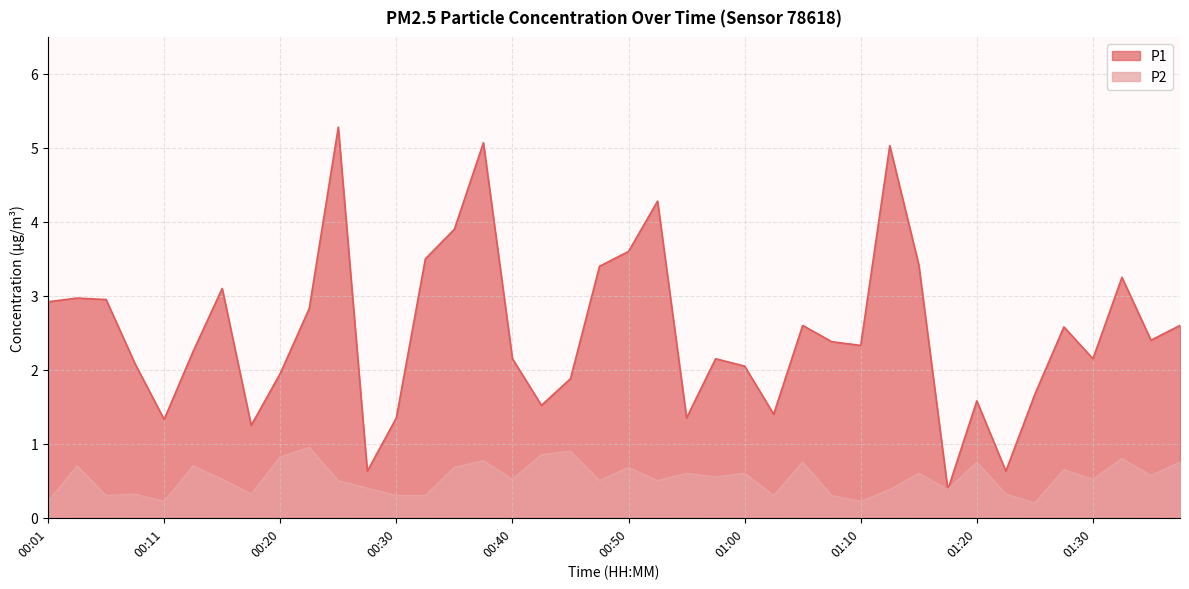

What is the difference between the highest and lowest values at 01:20?

0.8